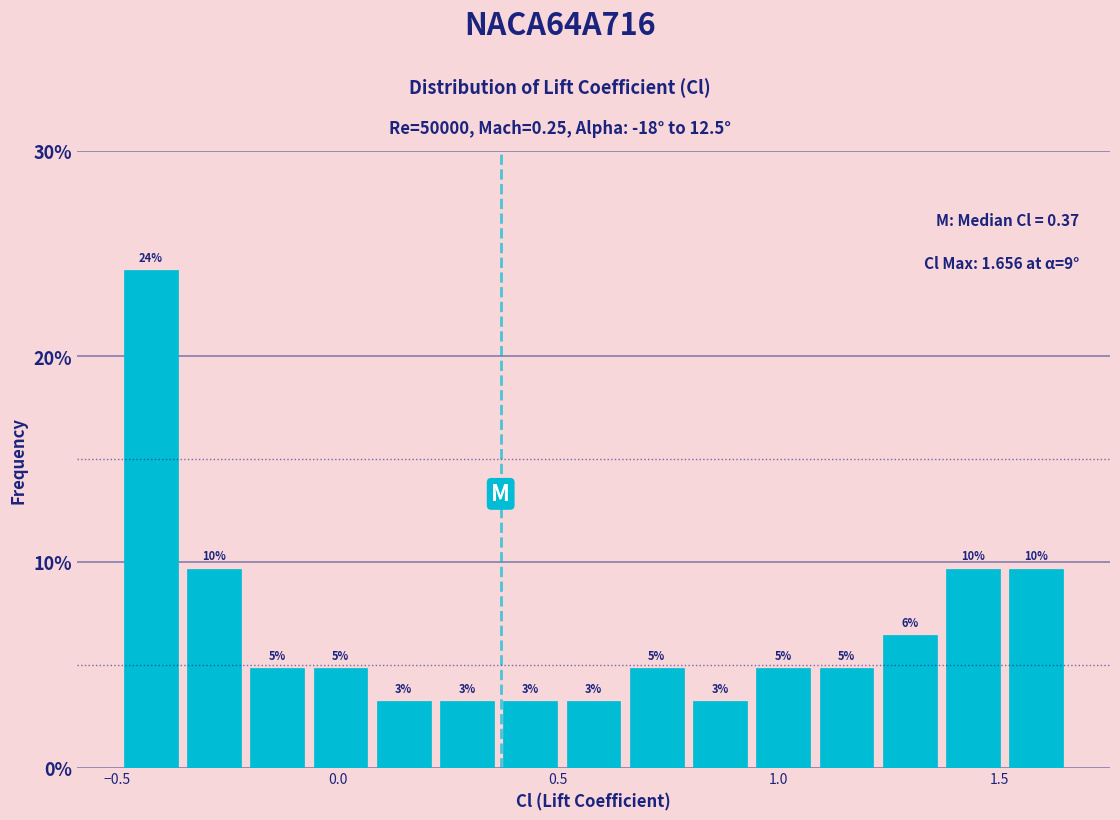

Around what value on the x-axis is the tallest bar? Give the approximate position of its centre, as read against the axis.

-0.40